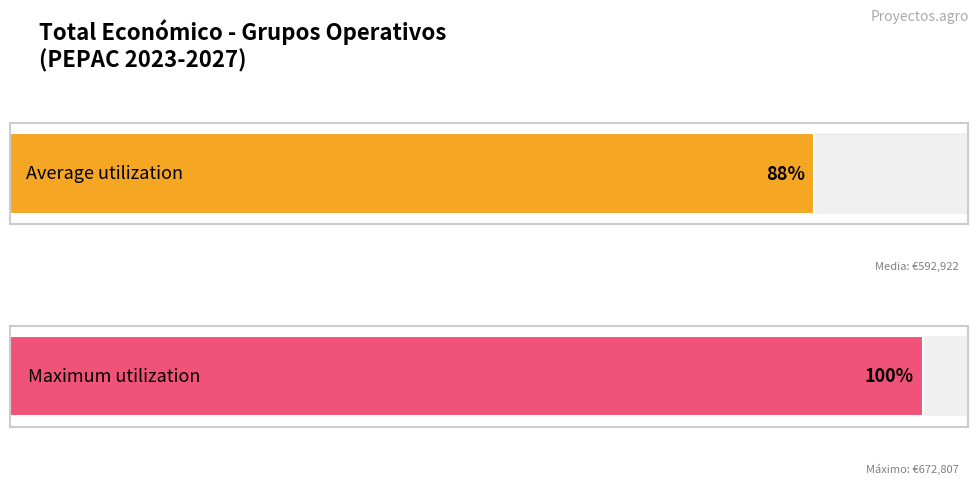

What is the greatest value displayed?

672807.0